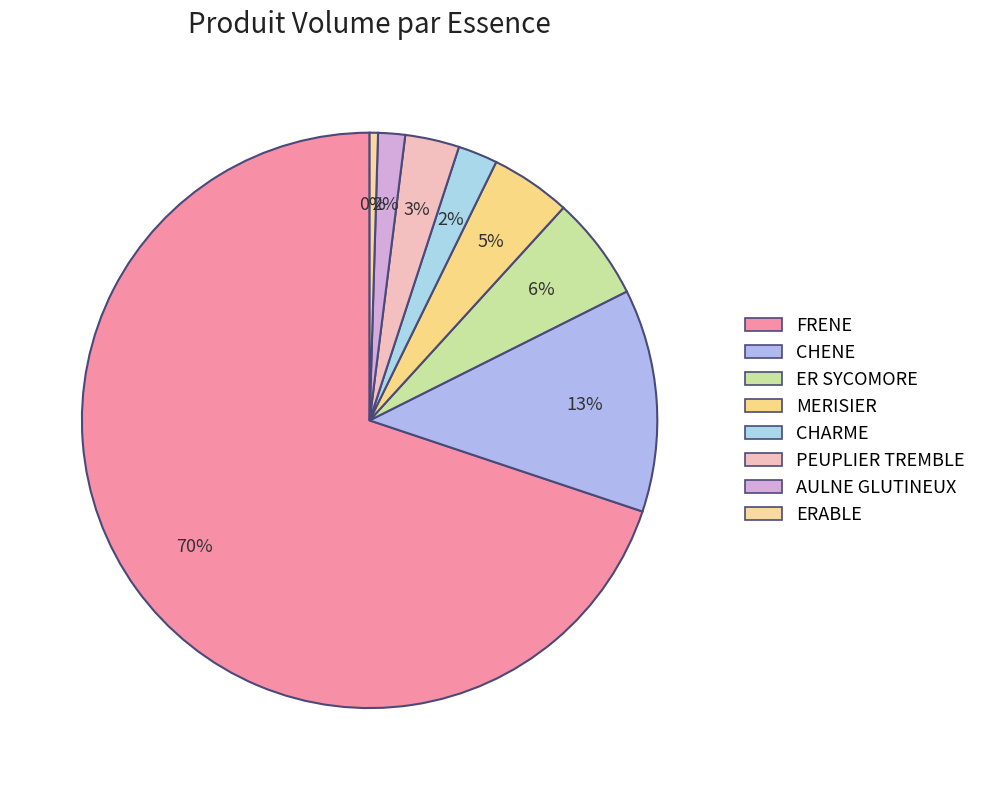

What portion of the pie excludes ERABLE?

99.5%